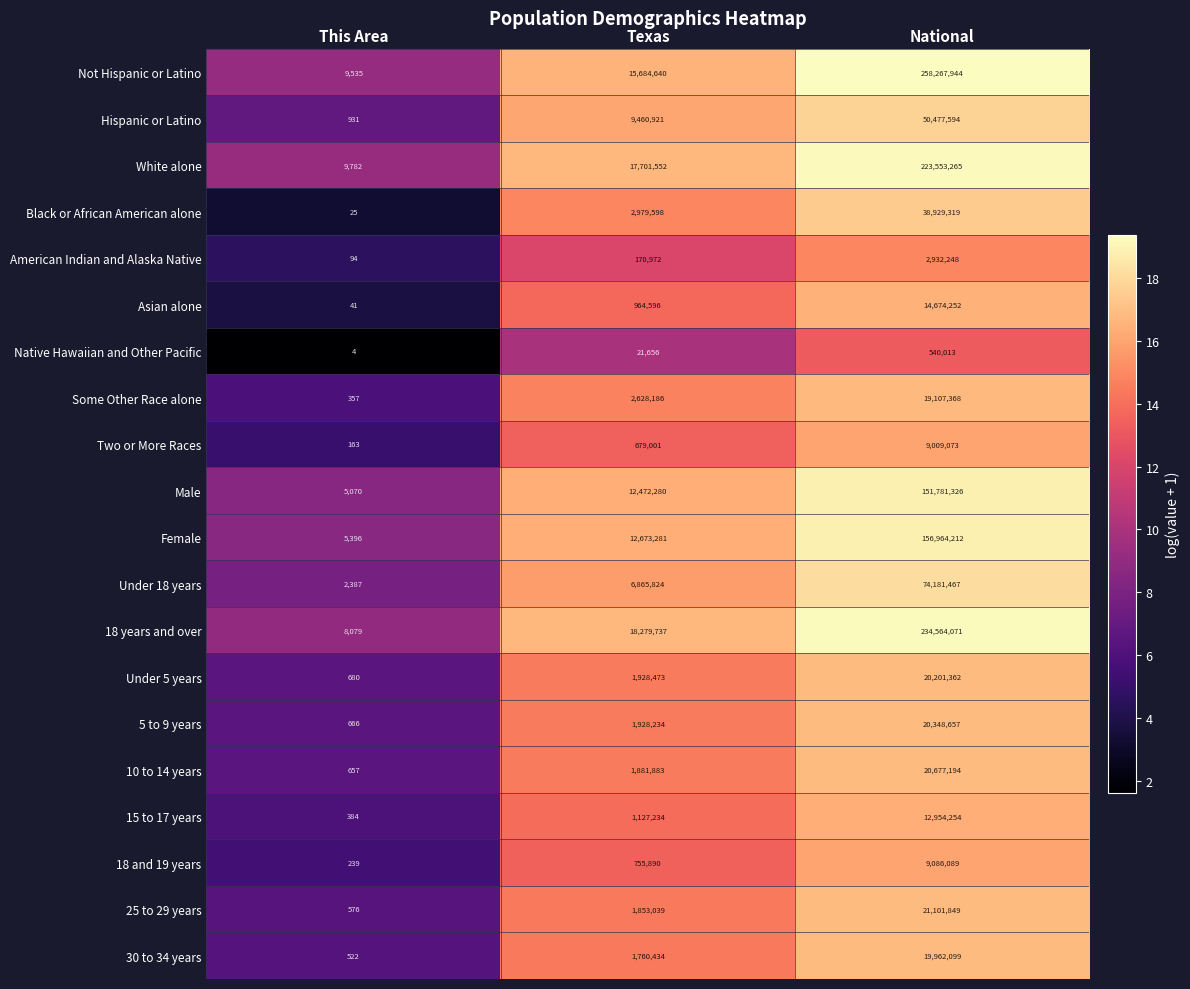

At which category is the sum across all series the highest?

National